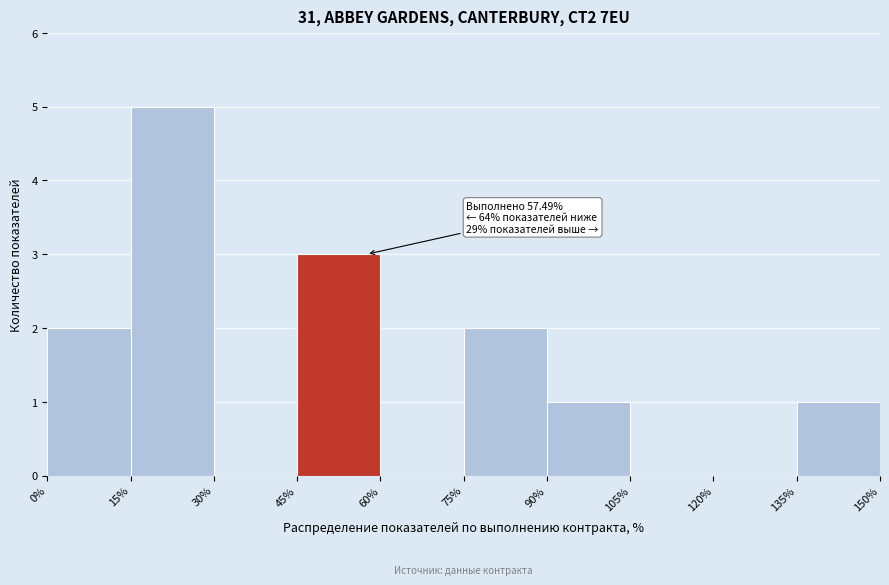

Which range on the x-axis has the tallest bar?

15% to 30%